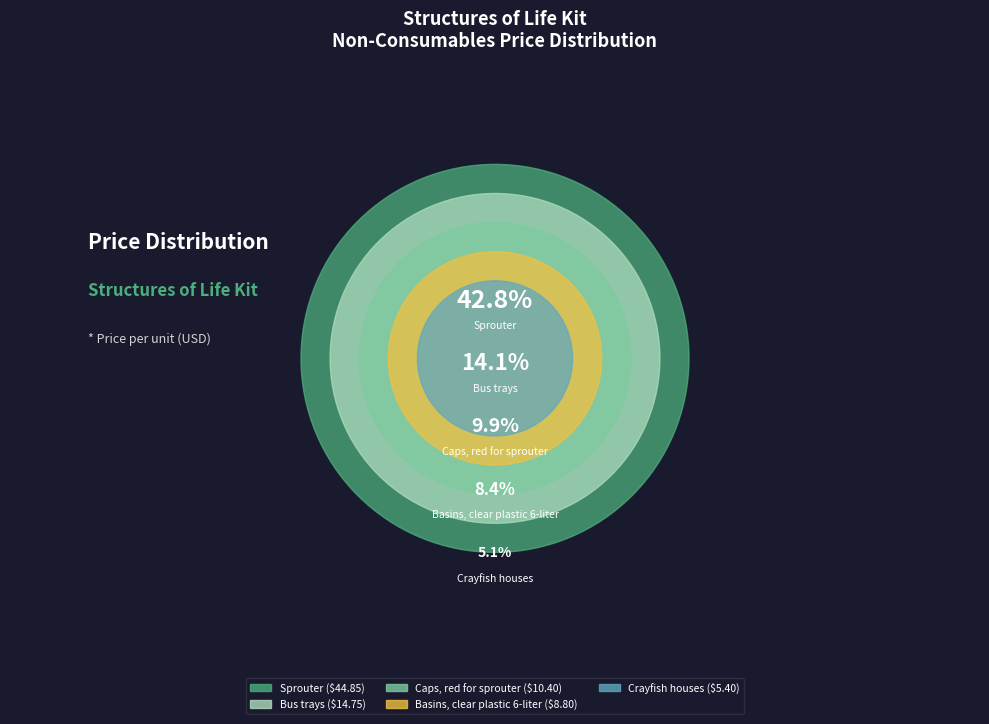

Does any single category account for the majority?

No